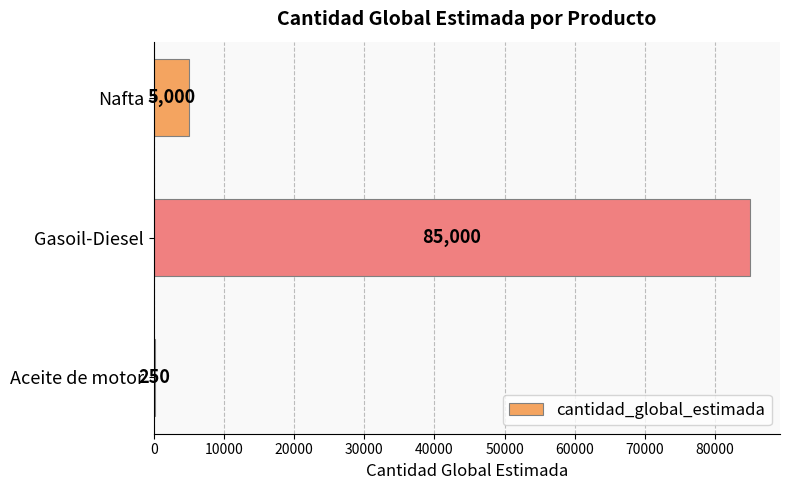

The chart shows a value of 250 at Aceite de motor. True or false?

True